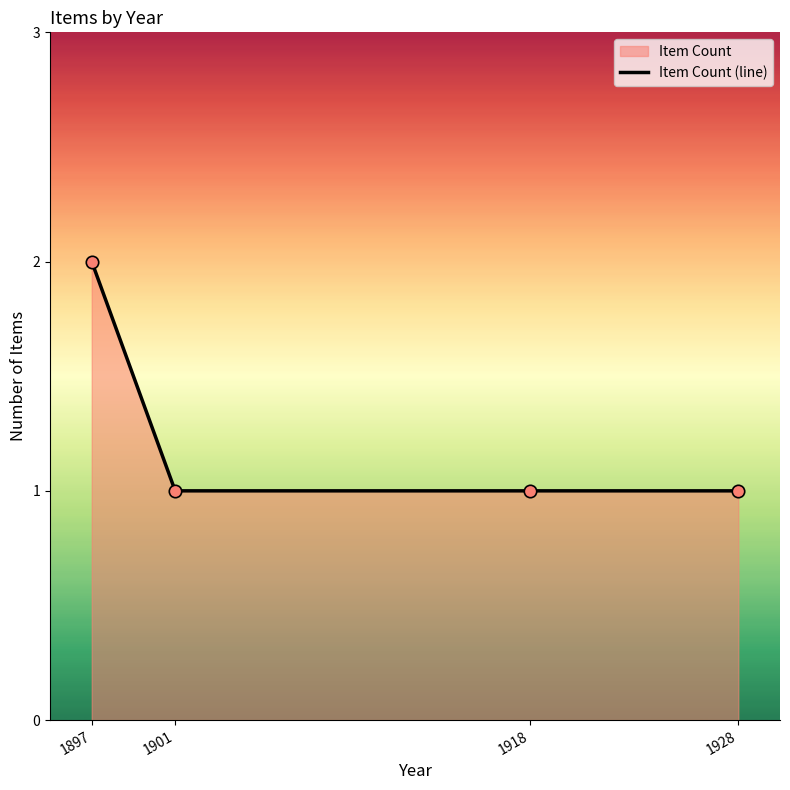

Approximately how many times larger is the value at 1928 compared to 1918?

1.0